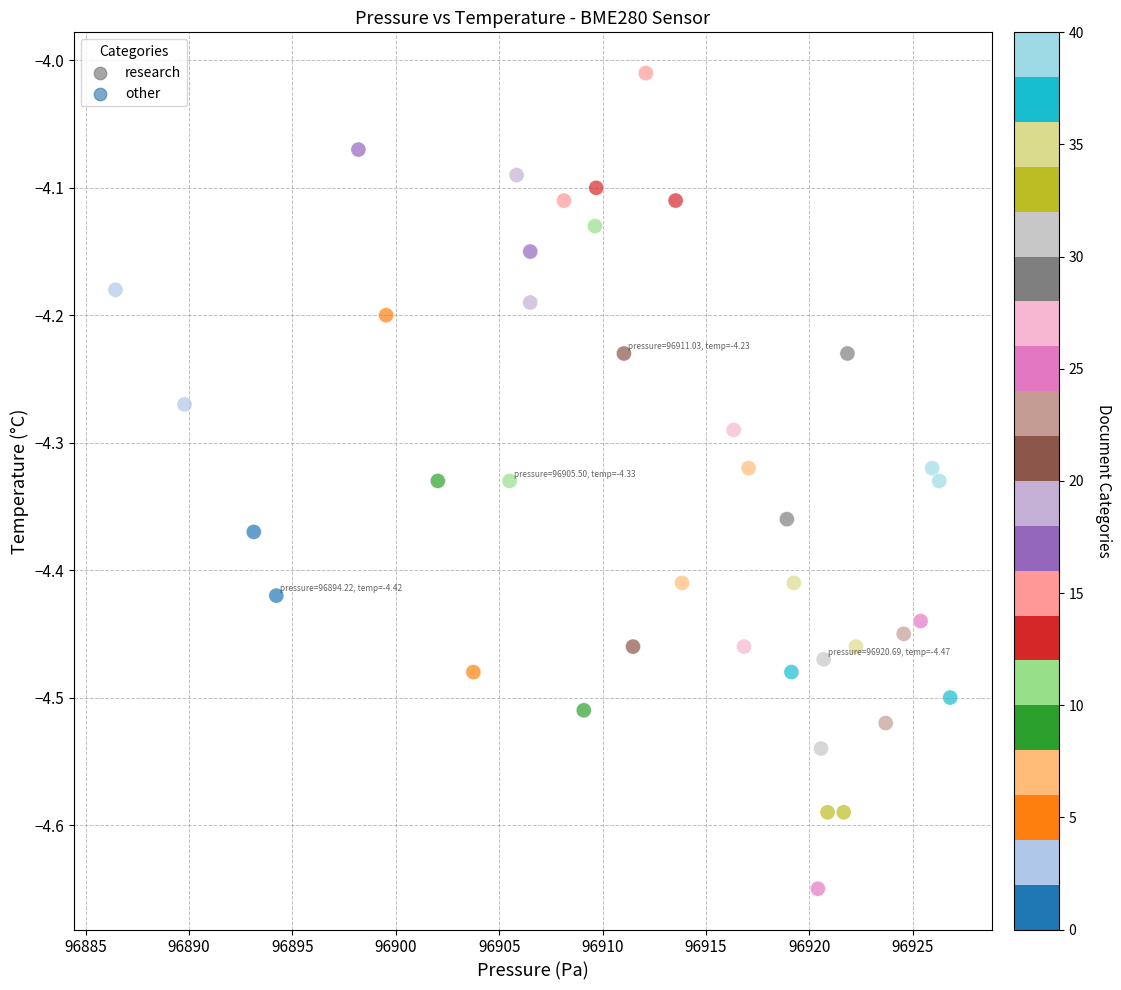

What is the range of X values (max minus min)?

40.4